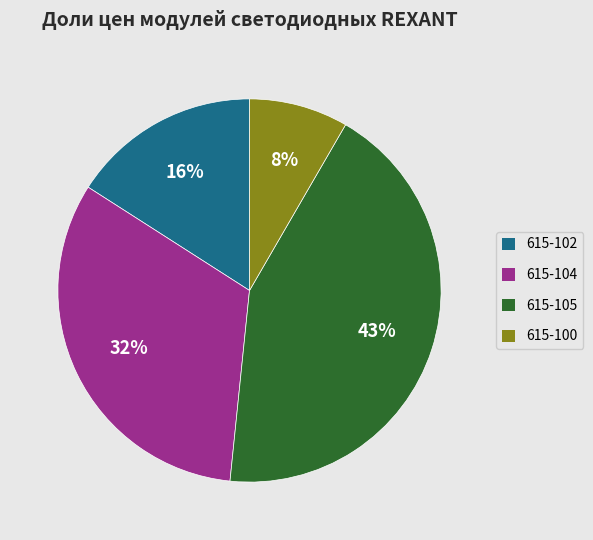

Between 615-104 and 615-102, which is larger?

615-104